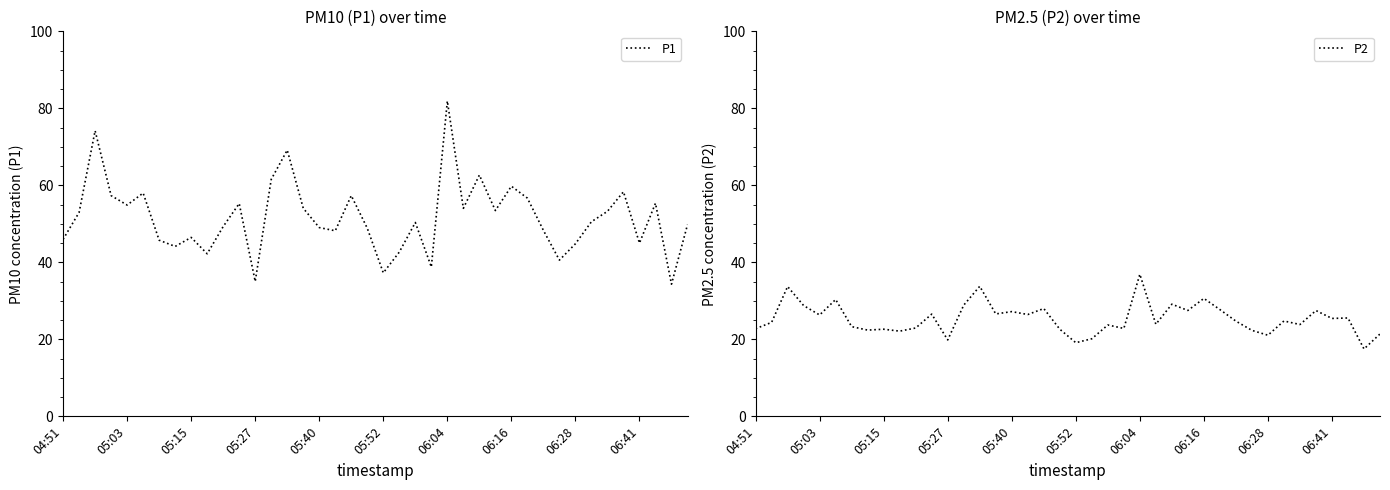

What is the sum of all P1 values?

2067.6